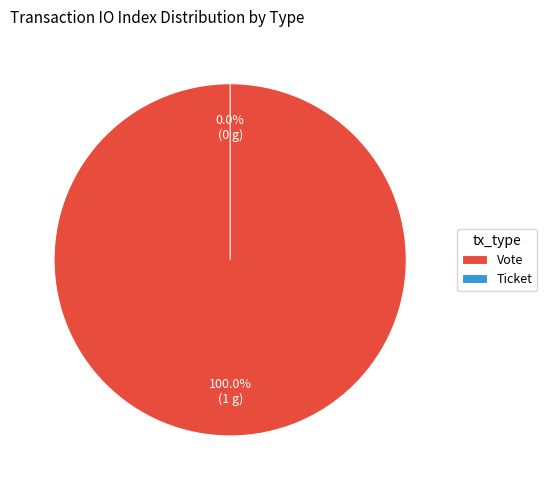

Combined, what portion of the pie is Vote and Ticket?

100.0%